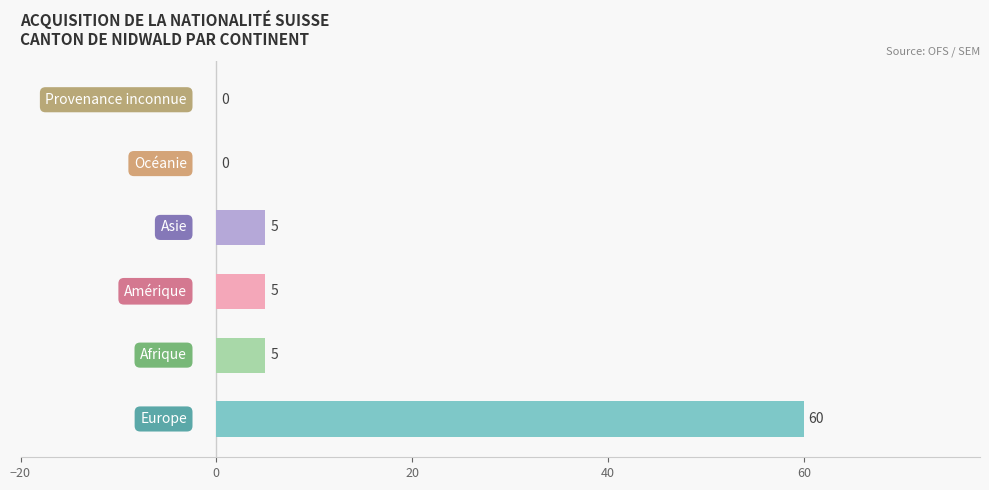

What is the sum of all values?

75